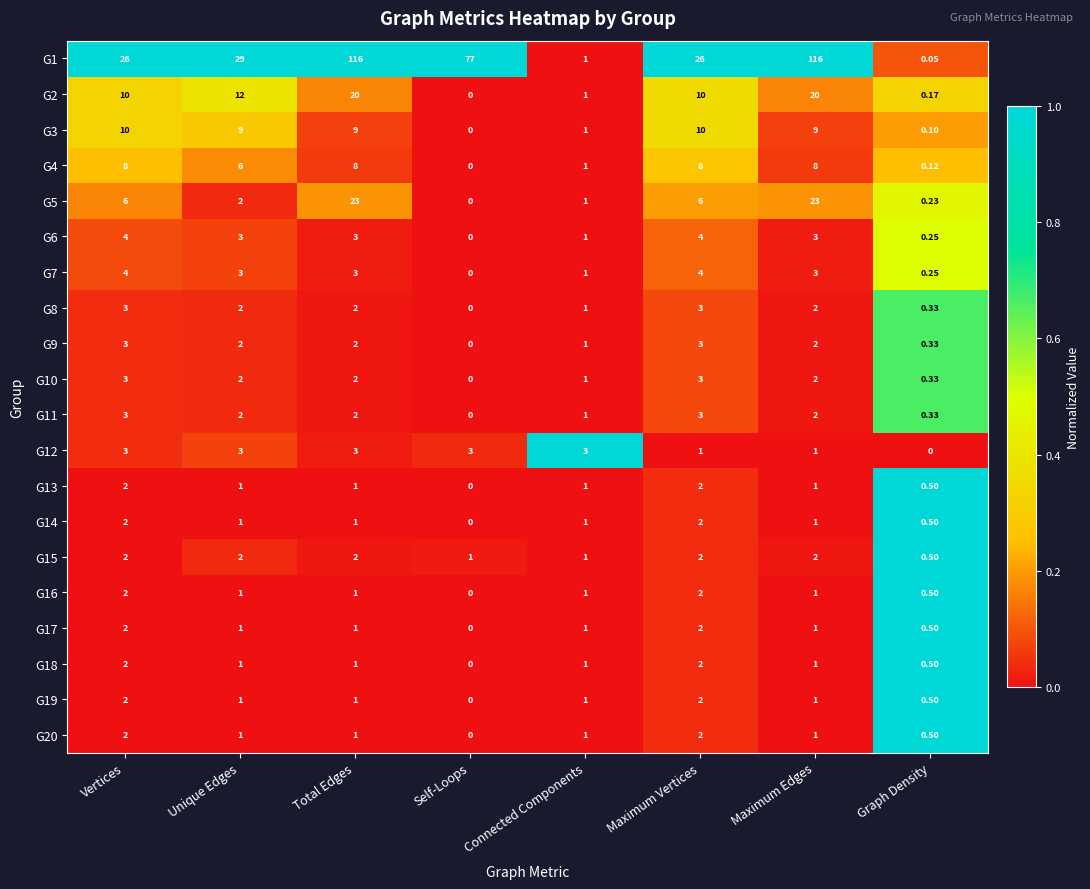

At which category is the sum across all series the highest?

Total Edges